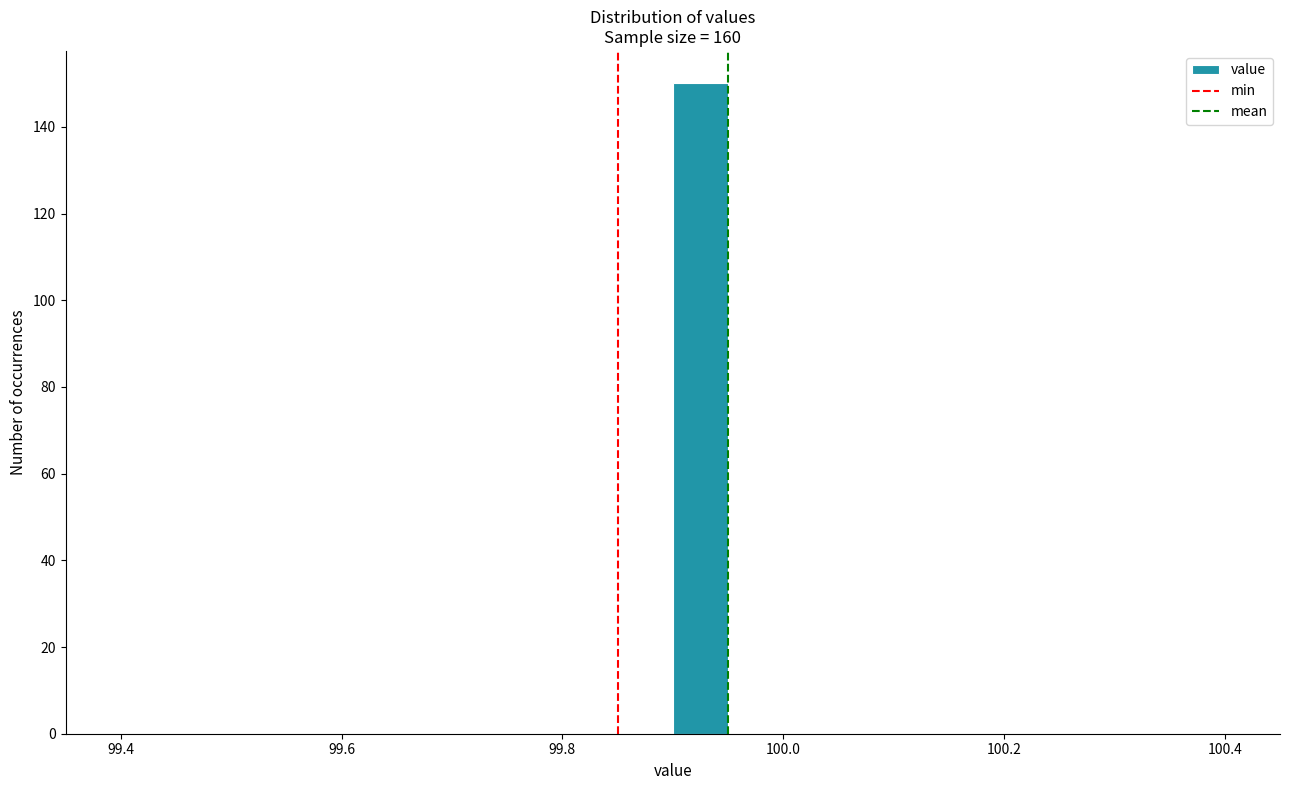

Around what value on the x-axis is the tallest bar? Give the approximate position of its centre, as read against the axis.

99.92